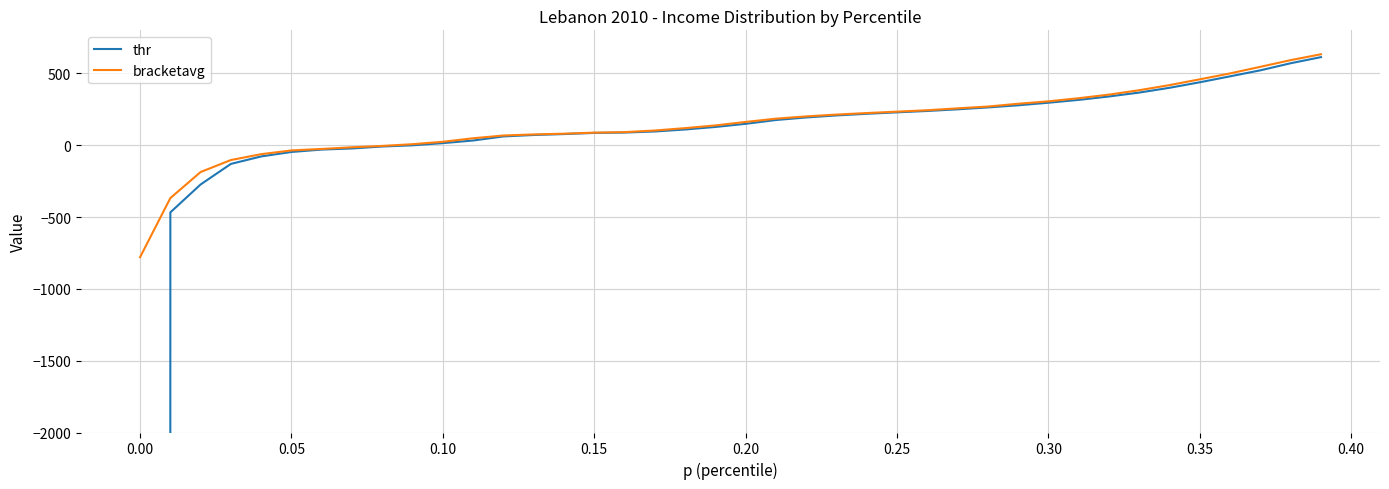

True or false: thr has more than 1 interior local peaks.

False